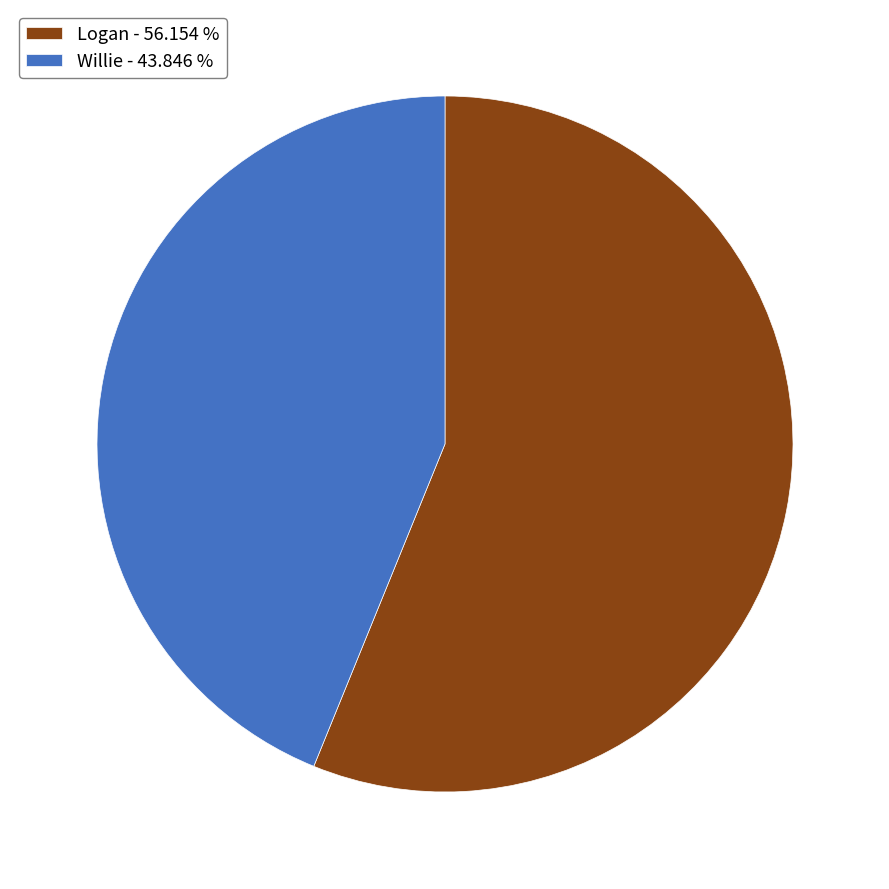

Combined, do Logan - 56.154 % and Willie - 43.846 % account for over 50%?

Yes